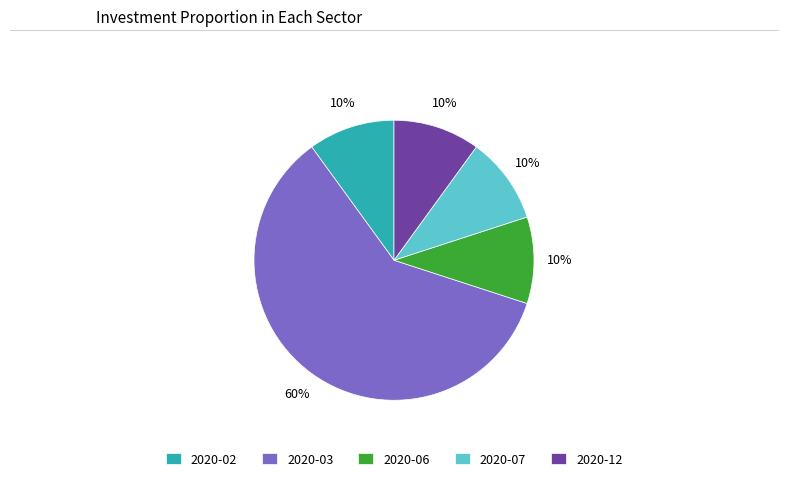

The 2020-03 slice represents 68% of the pie. True or false?

False